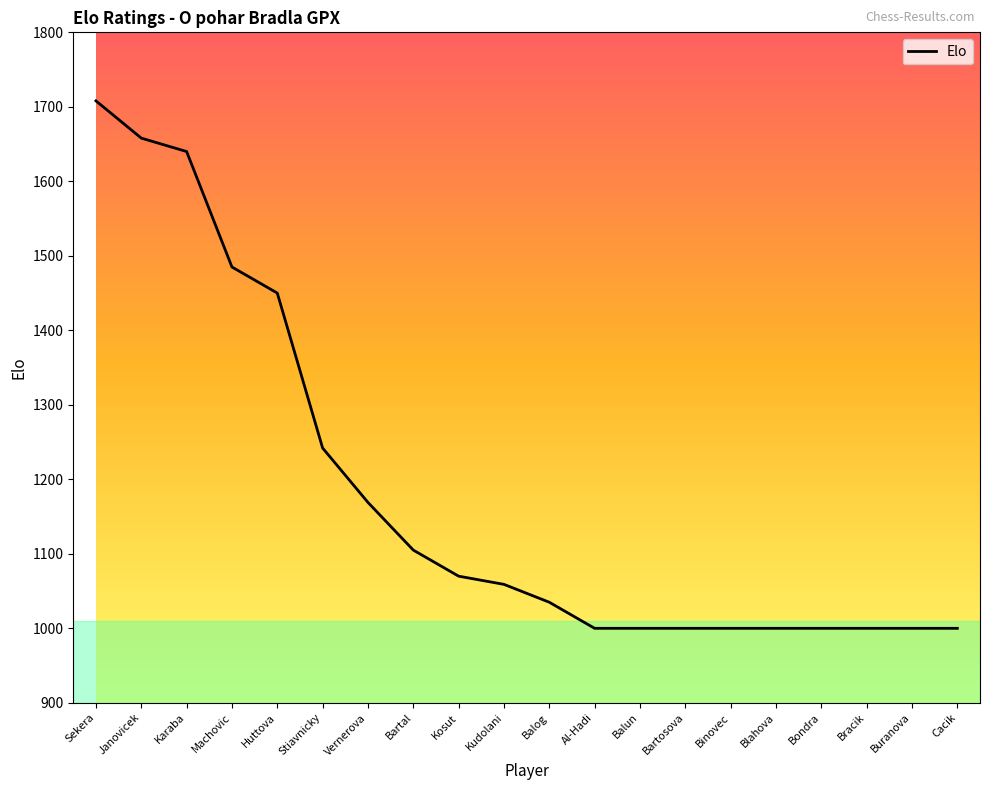

What is the difference between the second highest and second lowest values?

658